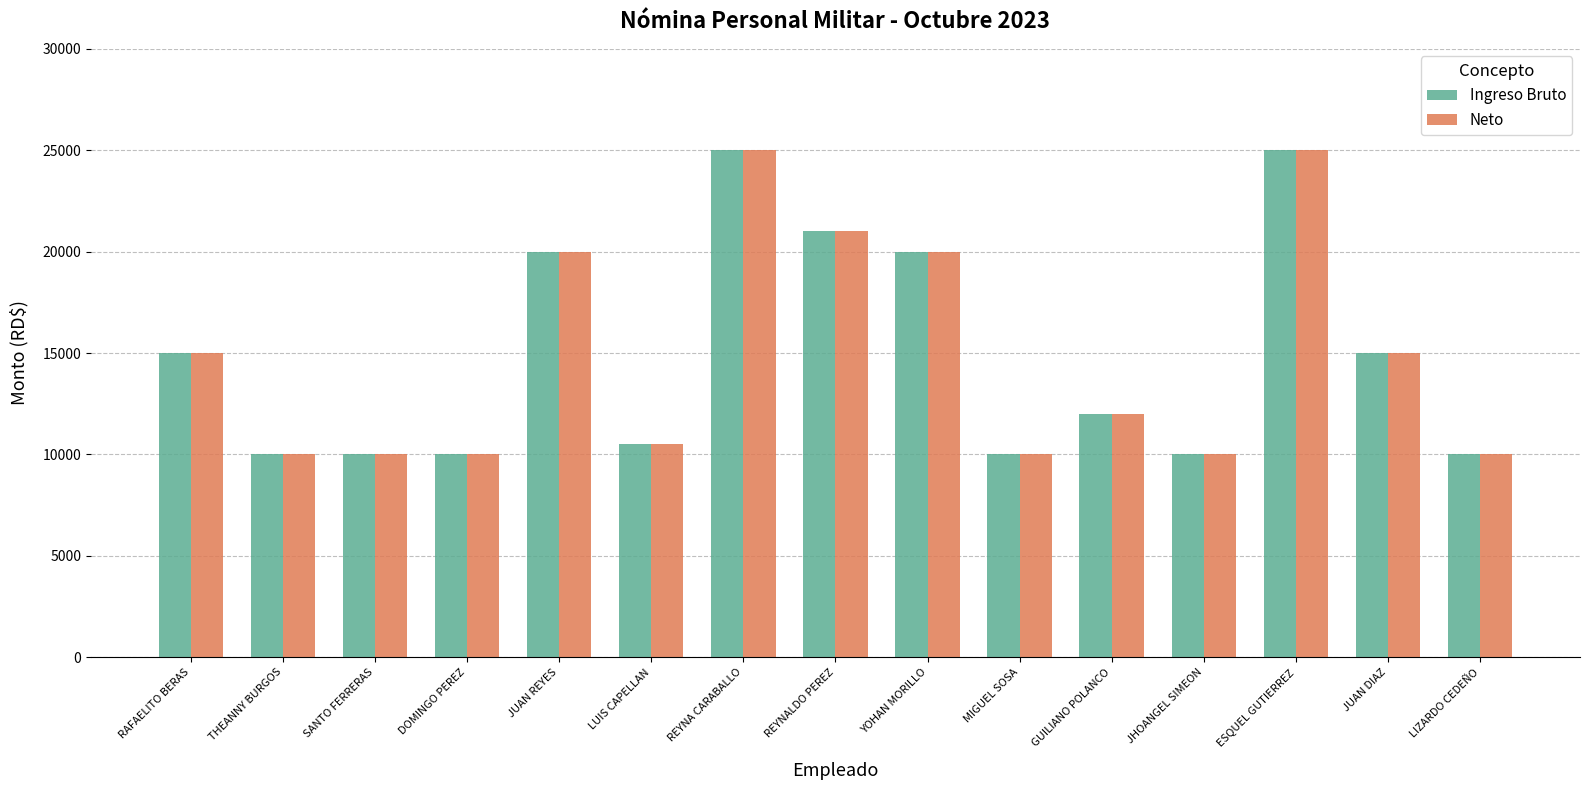

Where does the Neto series first go above 12000?

RAFAELITO BERAS